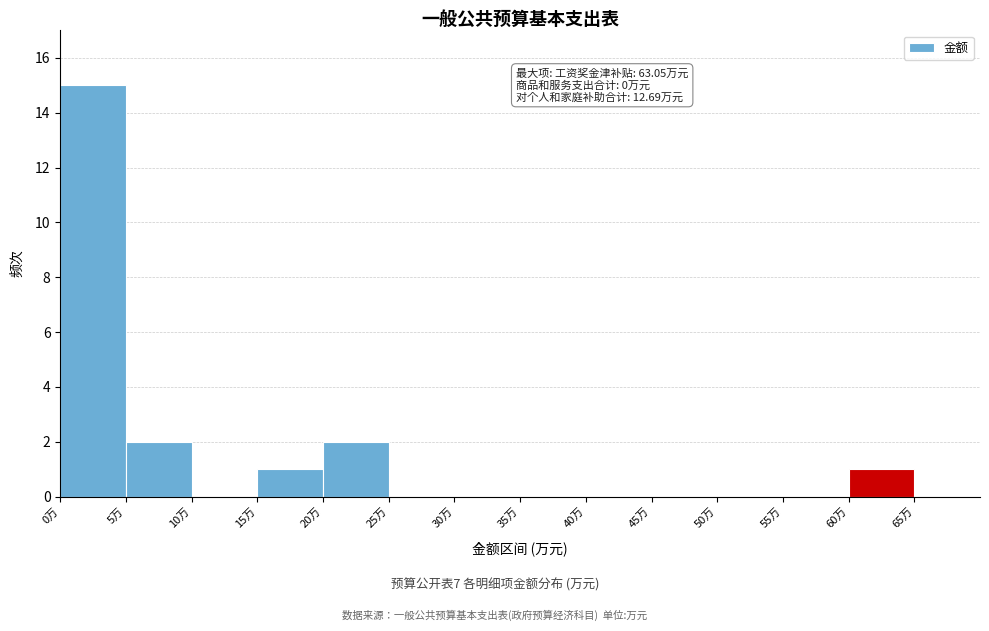

Over which range of the x-axis is the bar tallest?

0 to 5